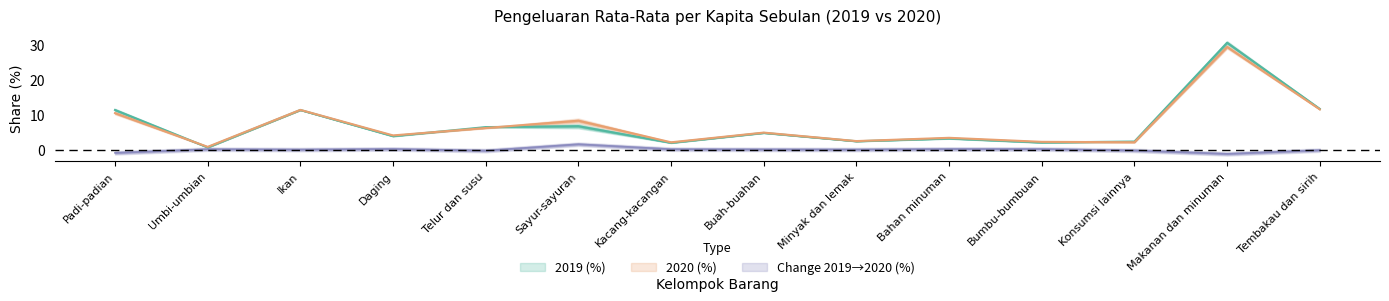

True or false: 2020 (Rp) and 2019 (Rp) intersect in this chart.

True